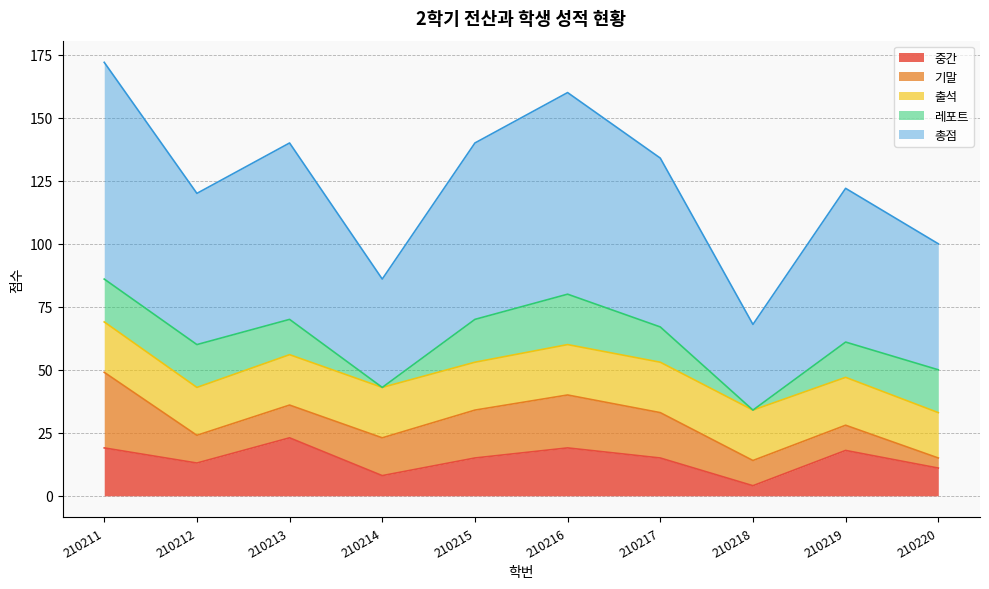

True or false: 출석 has a value of 19 at 210219.

True